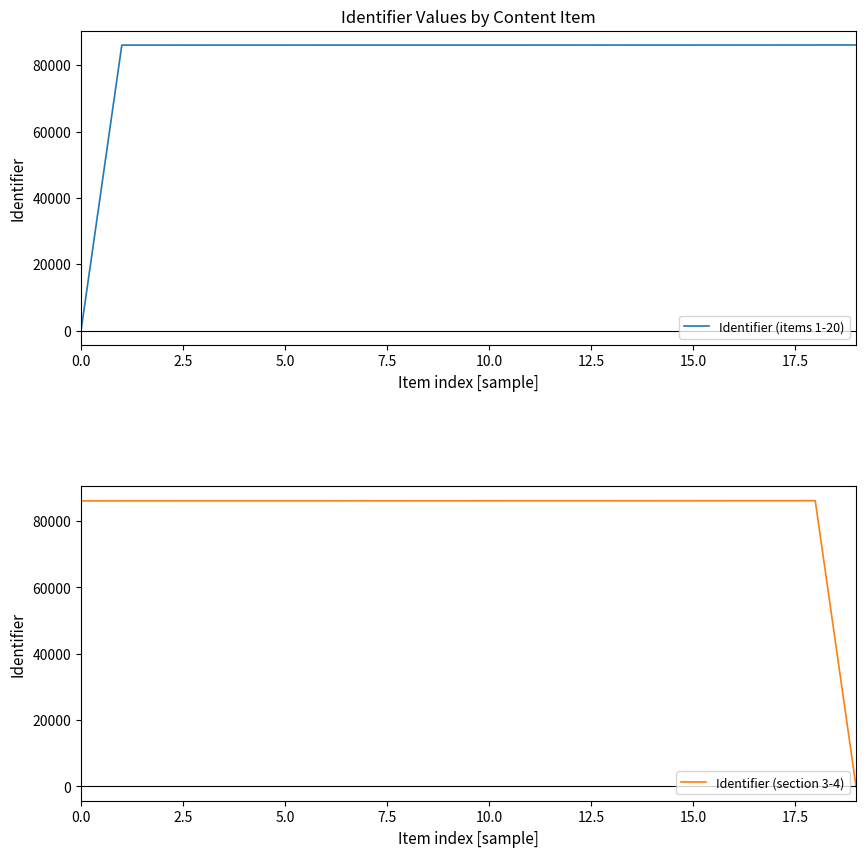

Which has a higher value, 0.0 or 15?

15